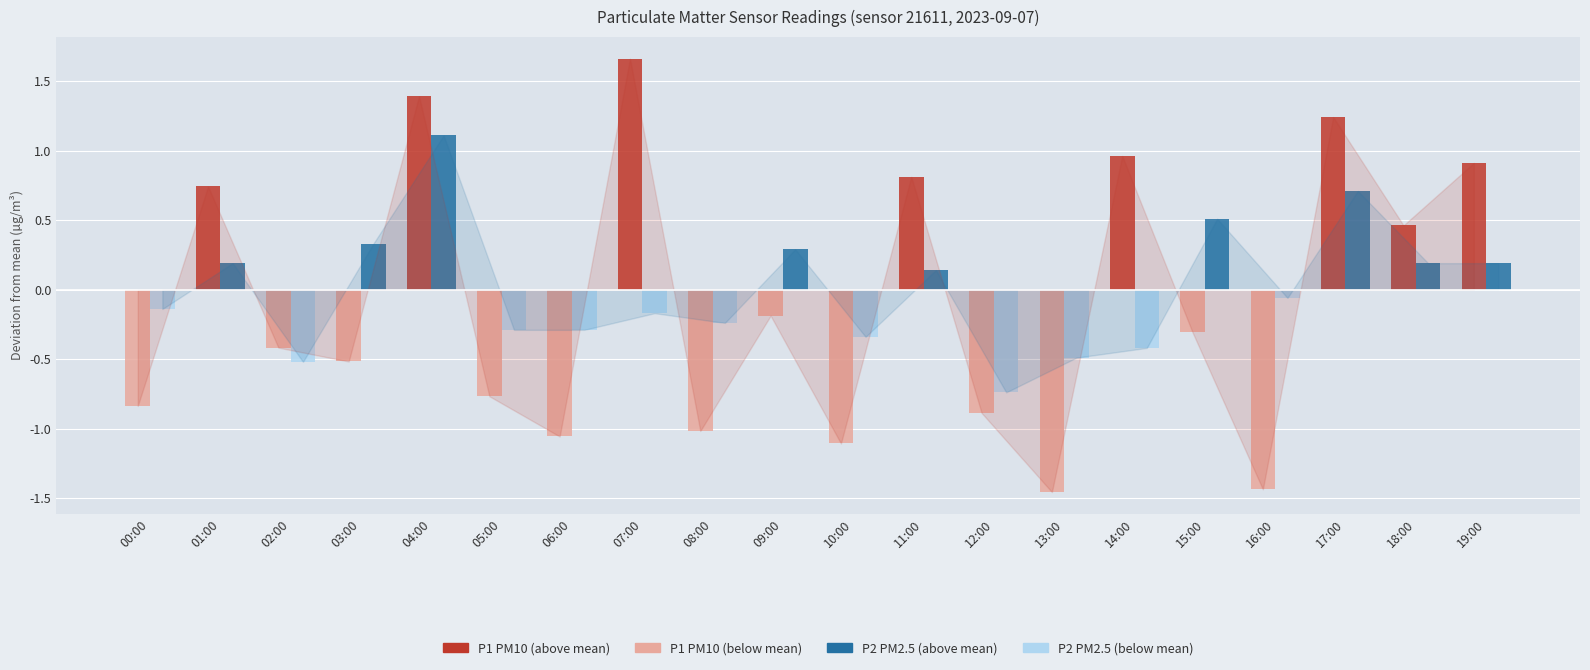

At which category does the chart reach its peak across all series?

07:00